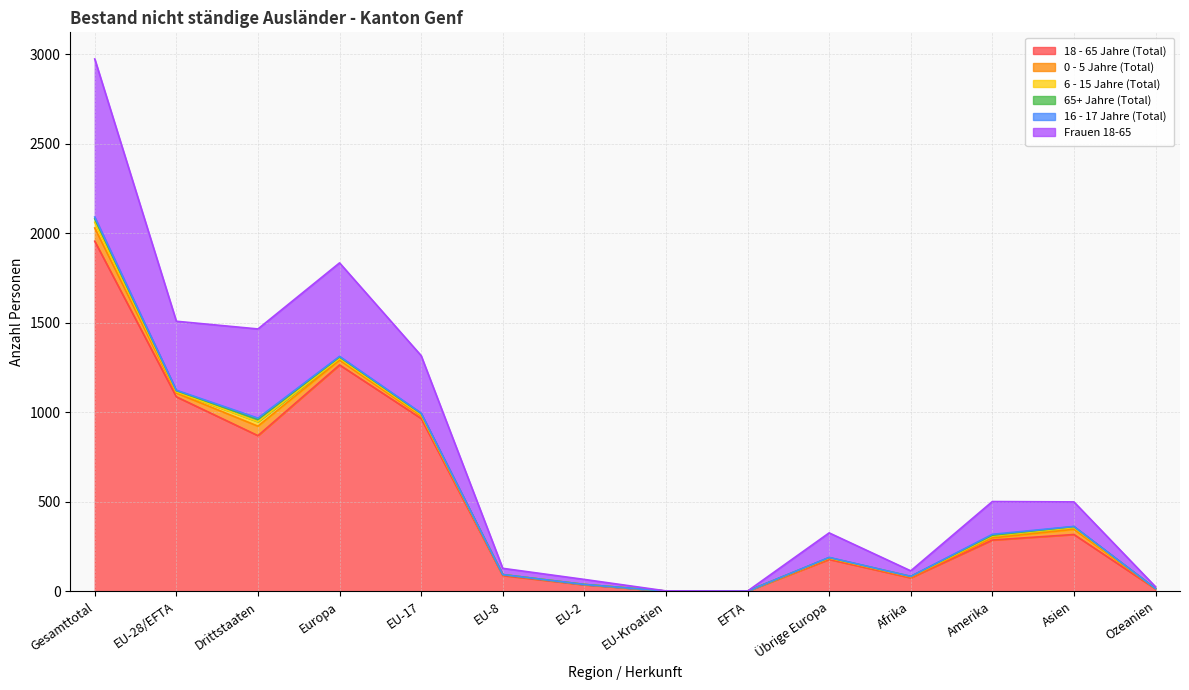

At which category is the sum across all series the highest?

Gesamttotal